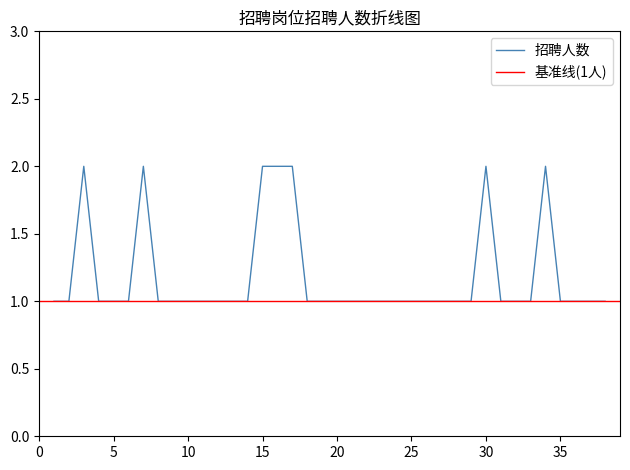

What is the average value?

1